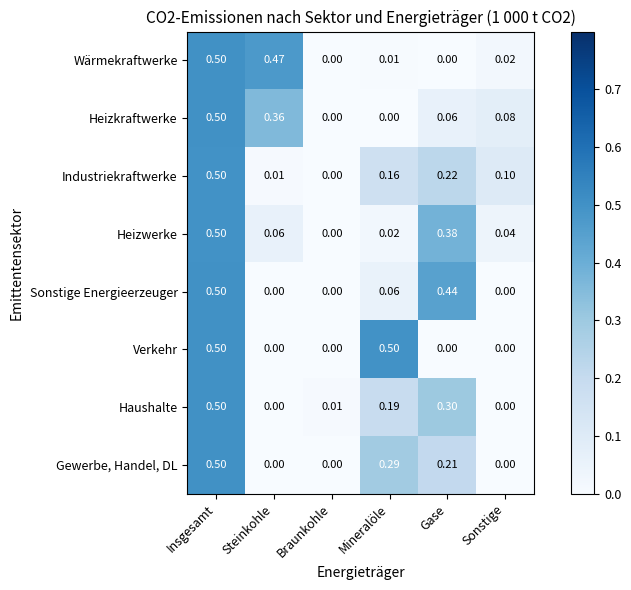

Which series changed the most between Braunkohle and Mineralöle?

Verkehr